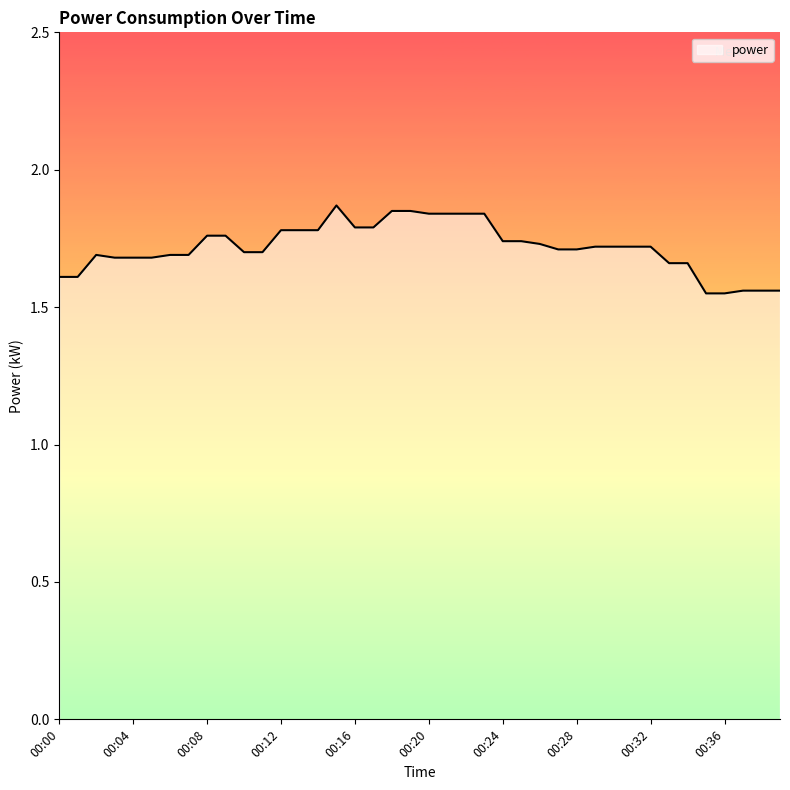

What is the difference between the maximum and minimum values?

0.3